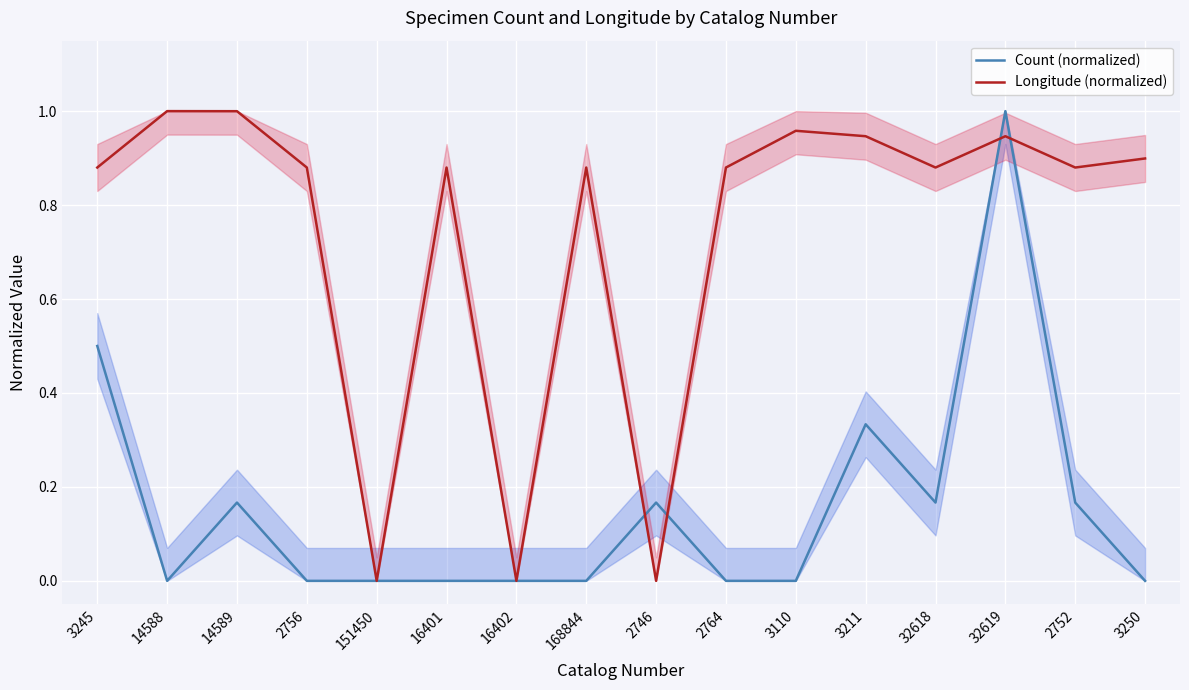

What is the difference between the highest and lowest values at 168844?

0.9